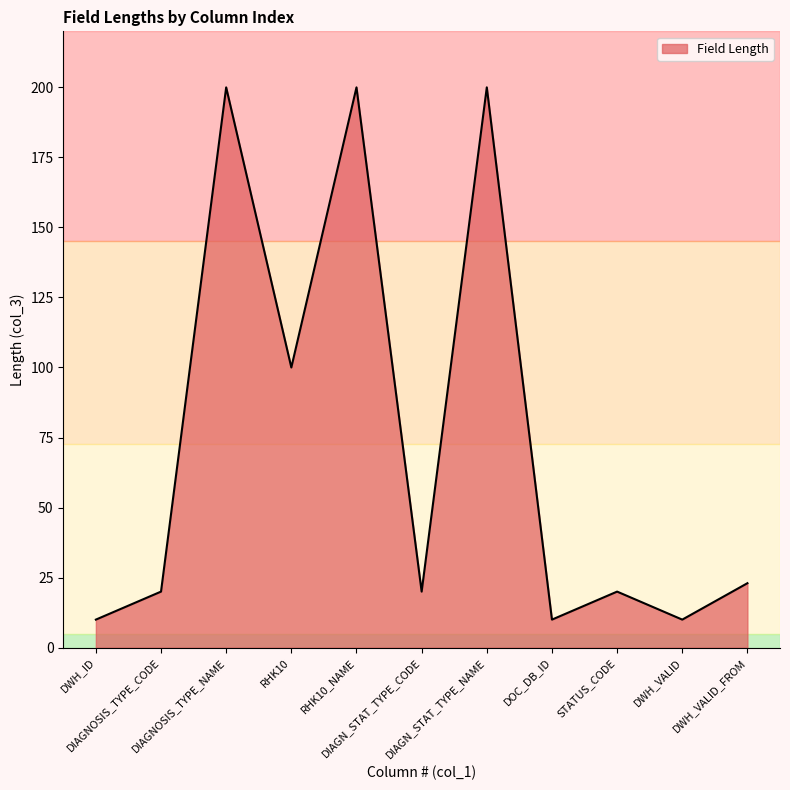

Reading left to right, list all the values displayed in this chart.

10	20	200	100	200	20	200	10	20	10	23